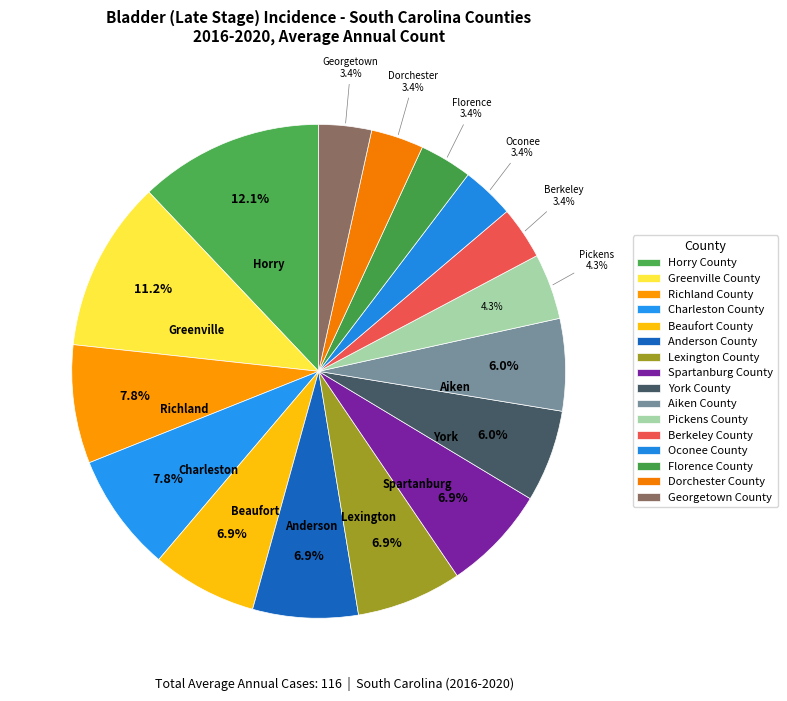

To the nearest percent, what is the average slice percentage?

6%